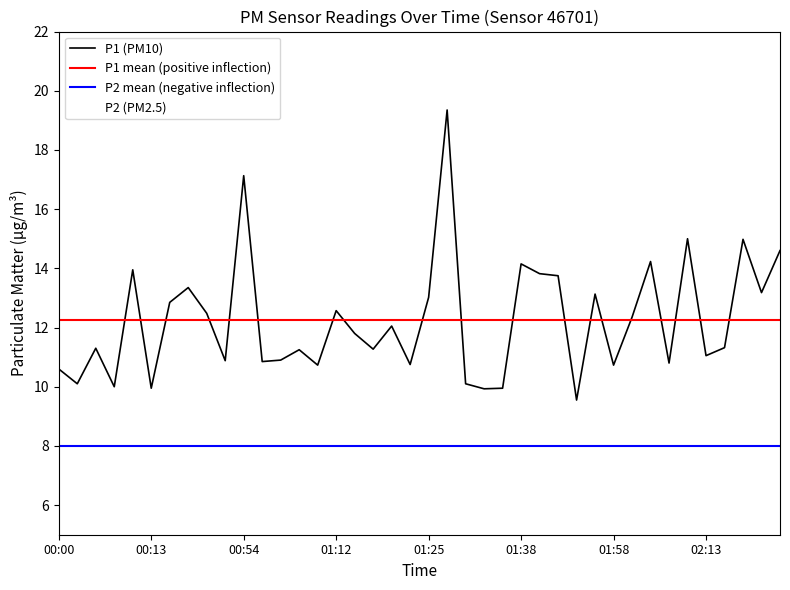

What is the label of the 35th point from the left?

02:11